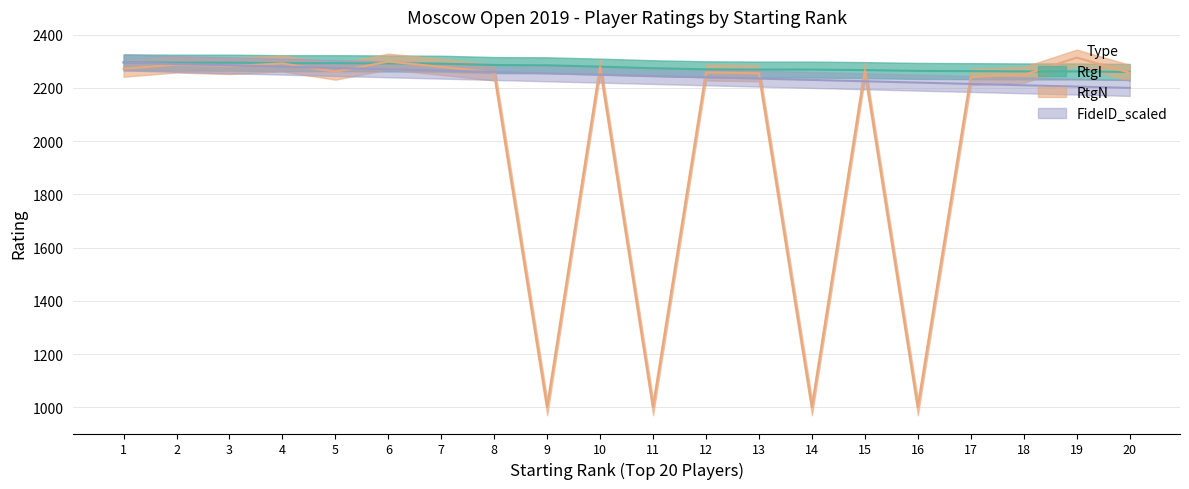

True or false: RtgN has a value of 2299 at 6.

True